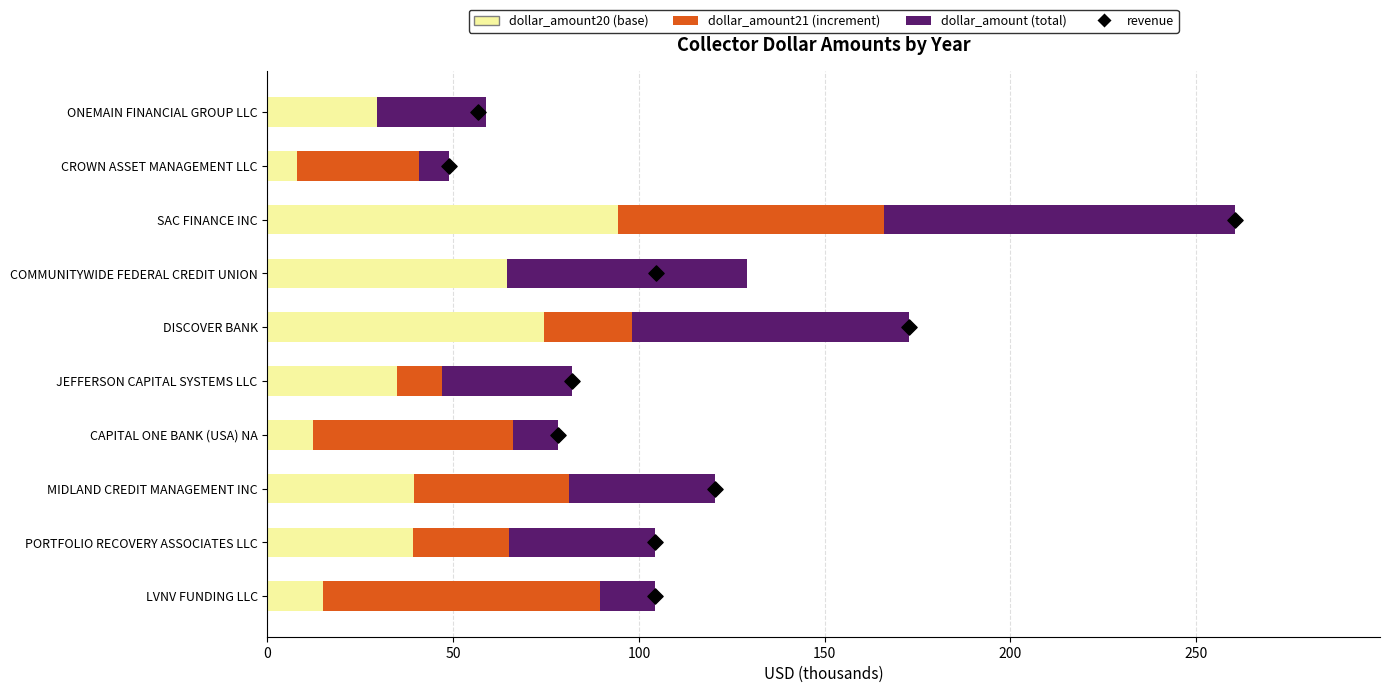

Which series contains the lowest Y value?

dollar_amount21